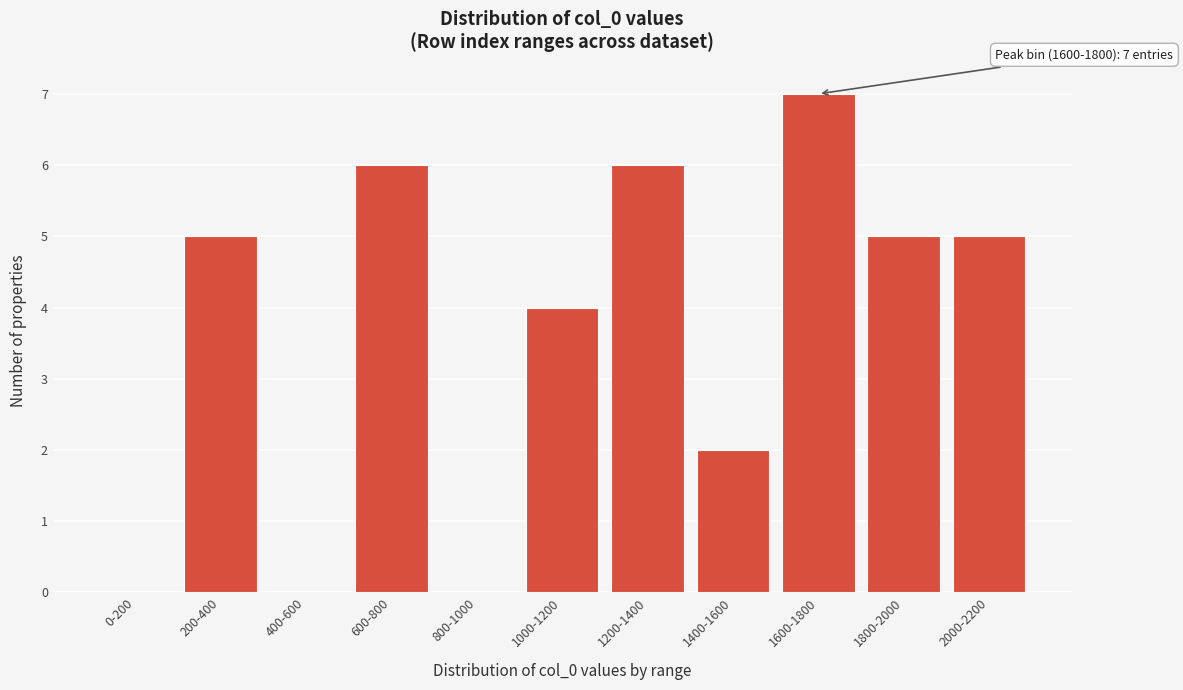

Reading left to right, list all the values displayed in this chart.

0-200=0	200-400=5	400-600=0	600-800=6	800-1000=0	1000-1200=4	1200-1400=6	1400-1600=2	1600-1800=7	1800-2000=5	2000-2200=5